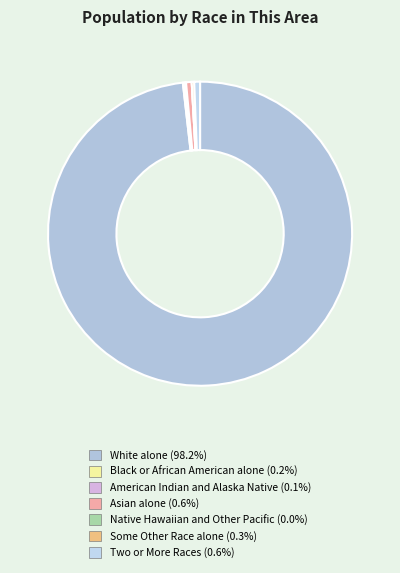

How many slices are in this pie chart?

7